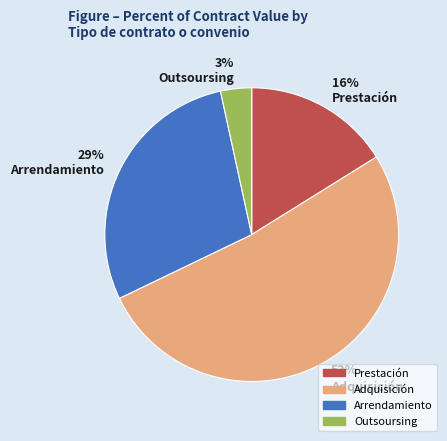

Approximately how many times larger is the value at 52% Adquisición compared to 16% Prestación?

3.2